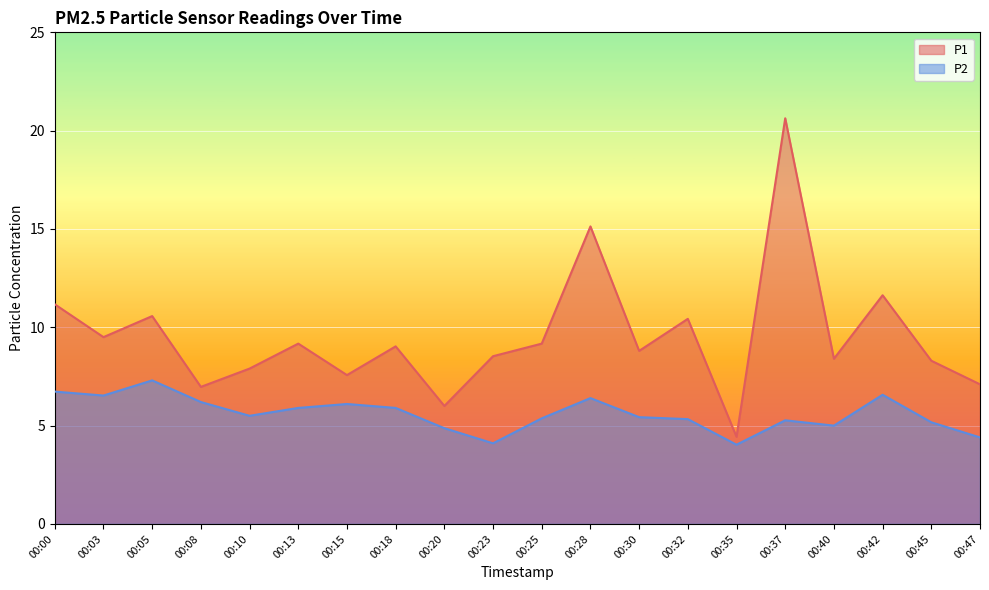

At which category does the chart reach its minimum across all series?

00:35